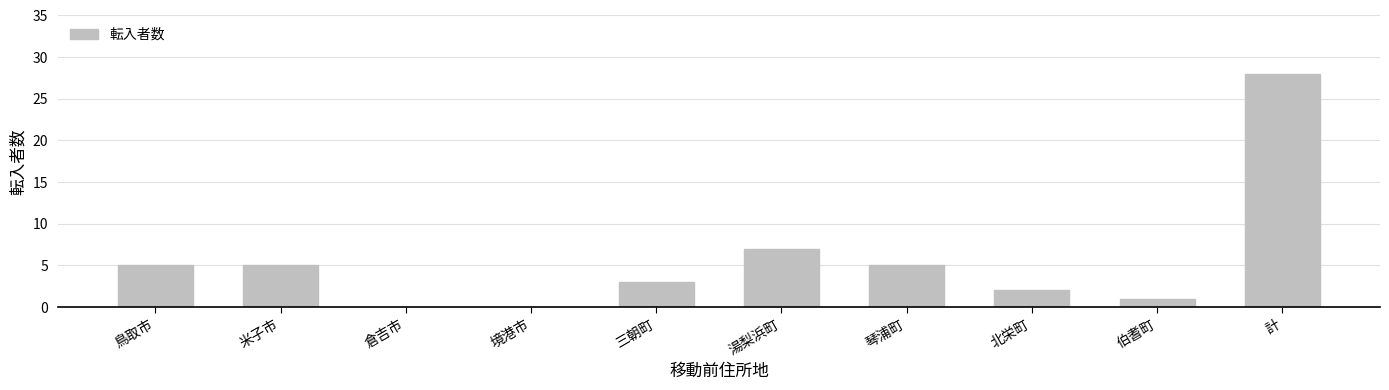

Is it true that the value at 計 is 28?

True